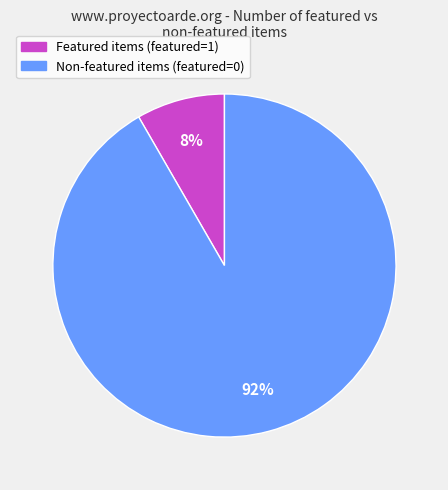

Does any single category account for the majority?

Yes